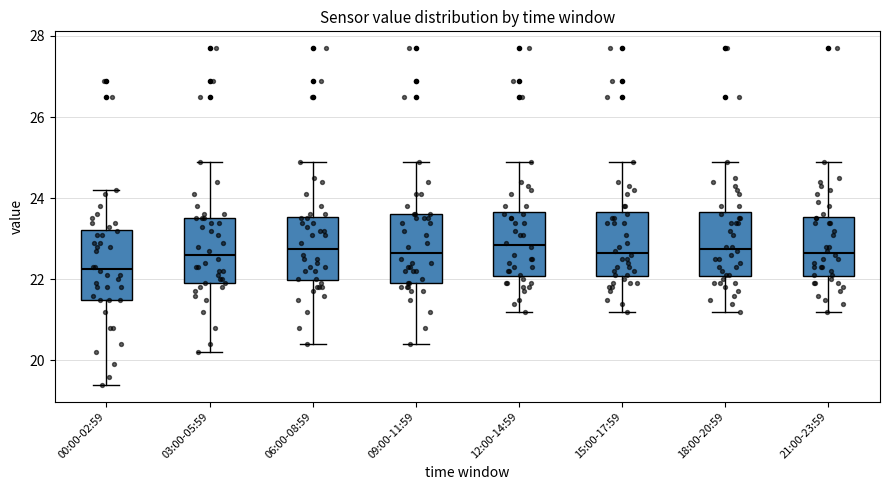

Where does the upper whisker of the box for 12:00-14:59 end on the y-axis? The values are not printed on the chart, so give them approximately, as read against the axis.

25.0